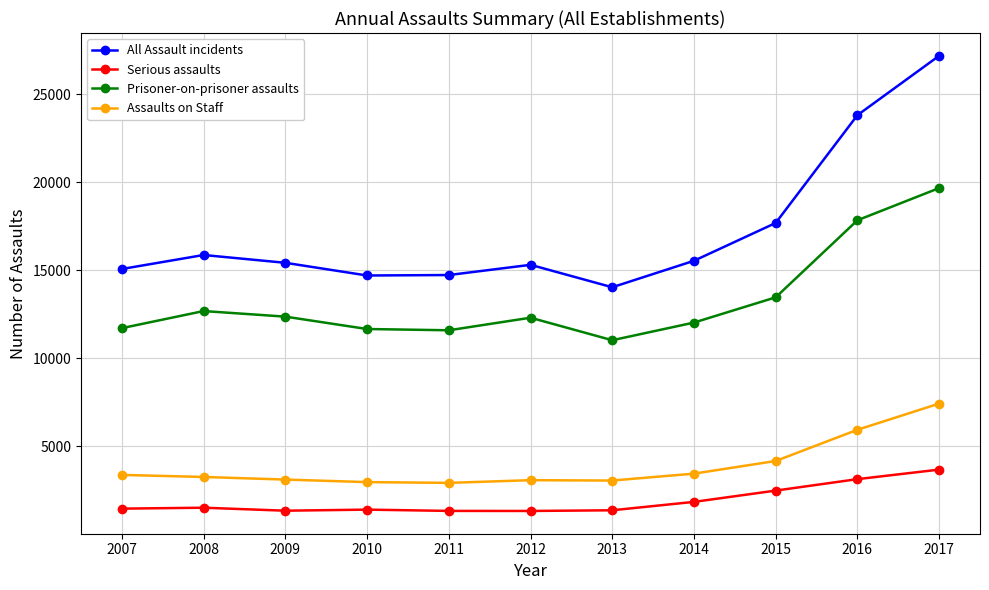

What is the value of the Assaults on Staff point at the 9th from the left?

4177